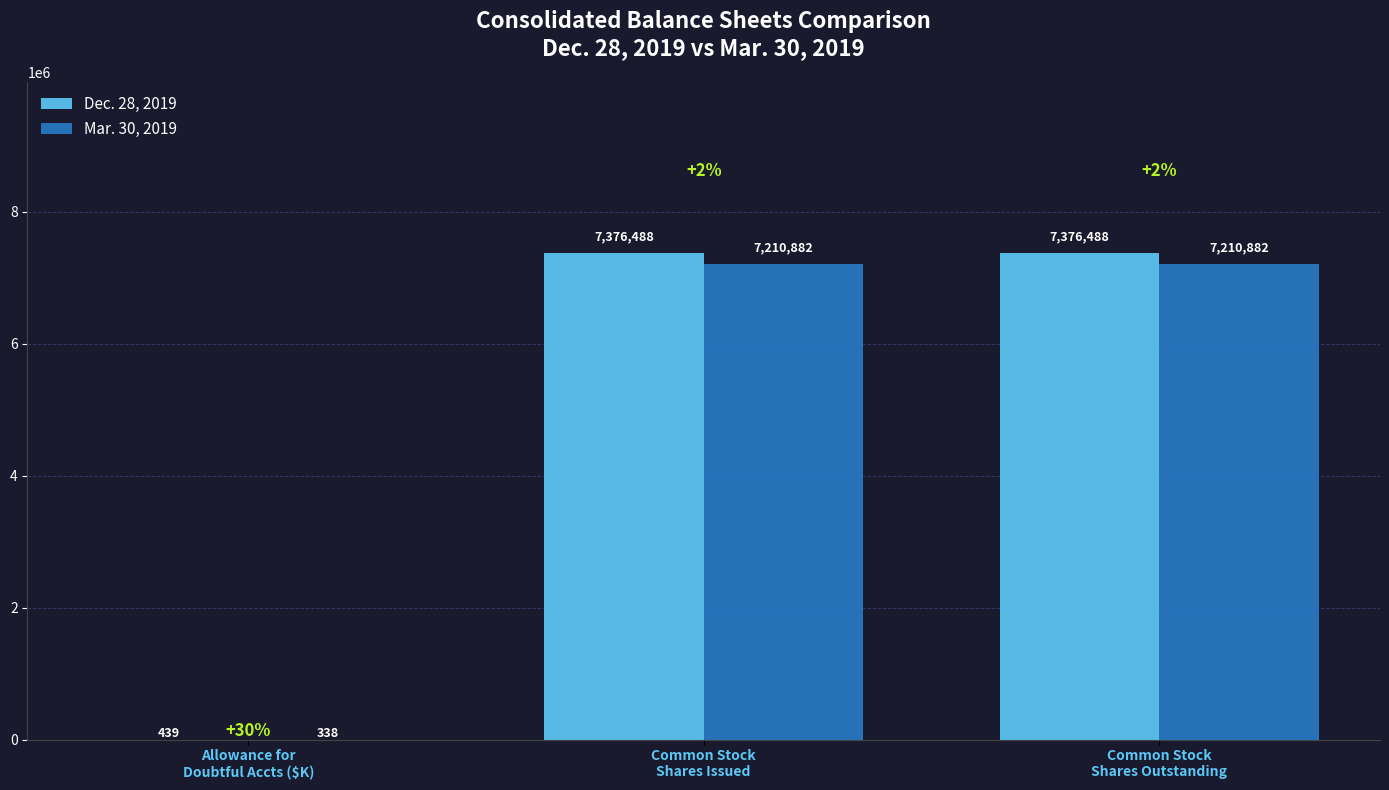

What is the highest value of the Dec. 28, 2019 series?

7376488